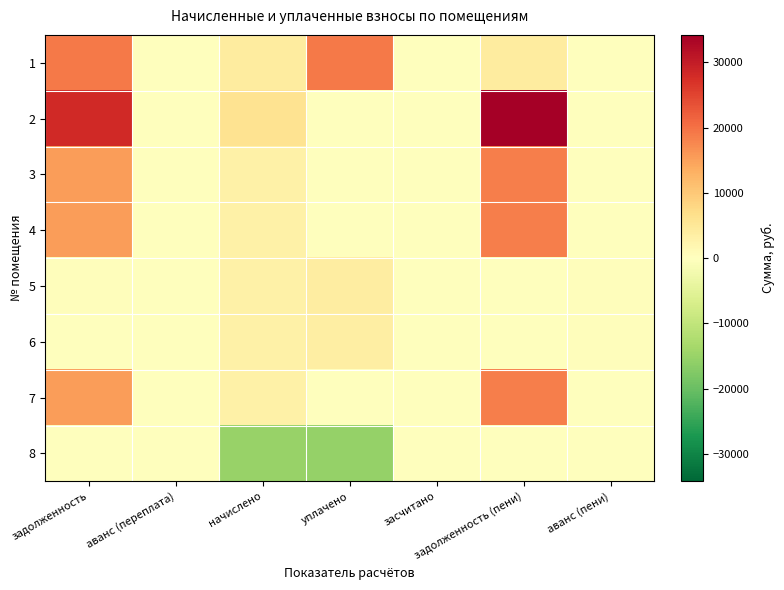

Rank the series by their maximum value, from lowest to highest.

8, 6, 5, 3, 4, 7, 1, 2